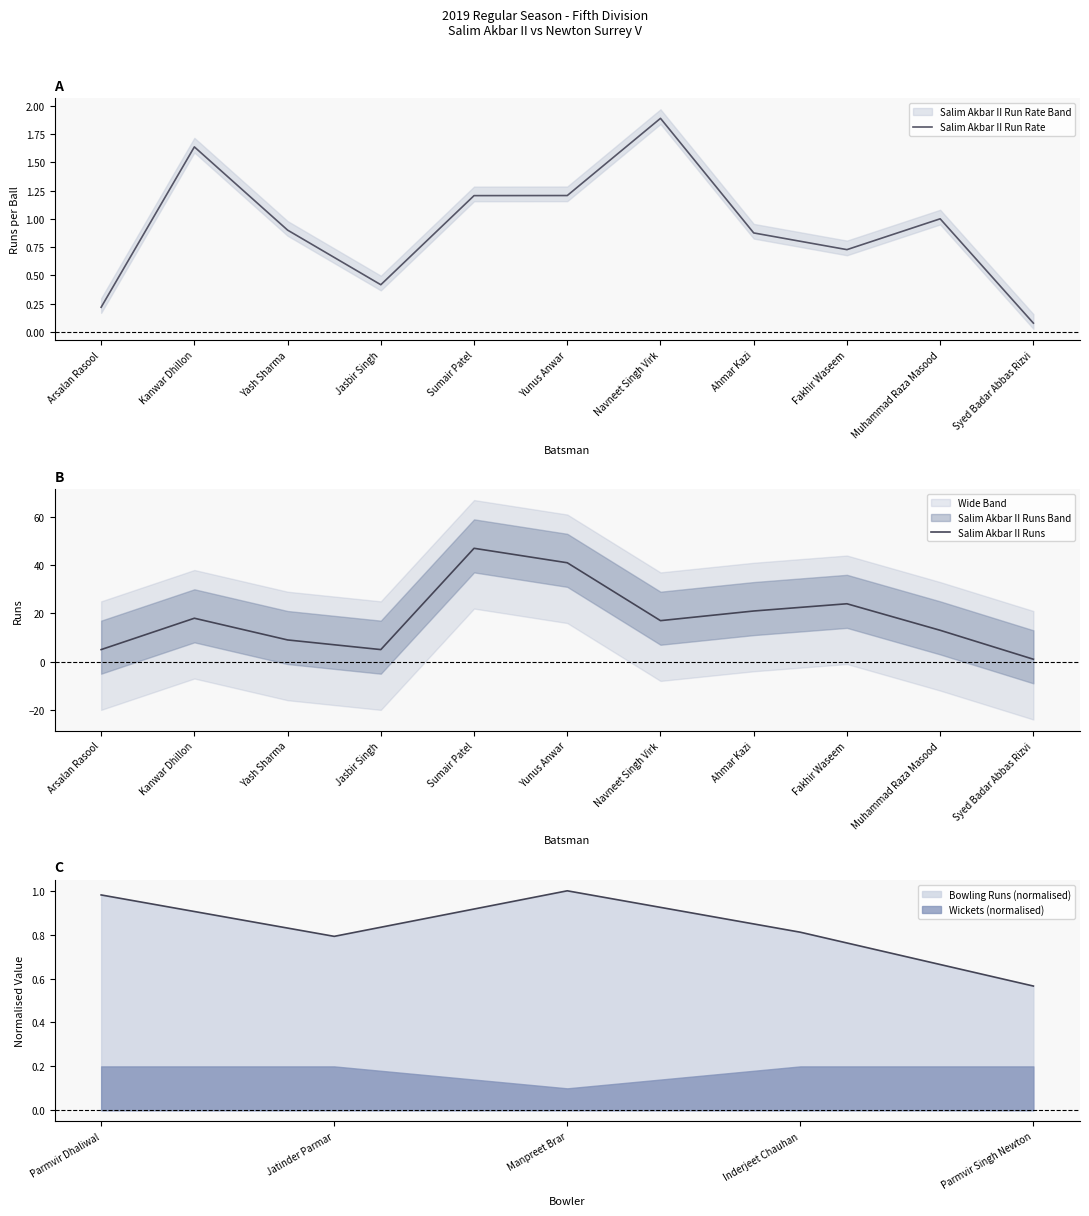

What is the difference between the second highest and second lowest values in the Salim Akbar II Runs series?

36.0